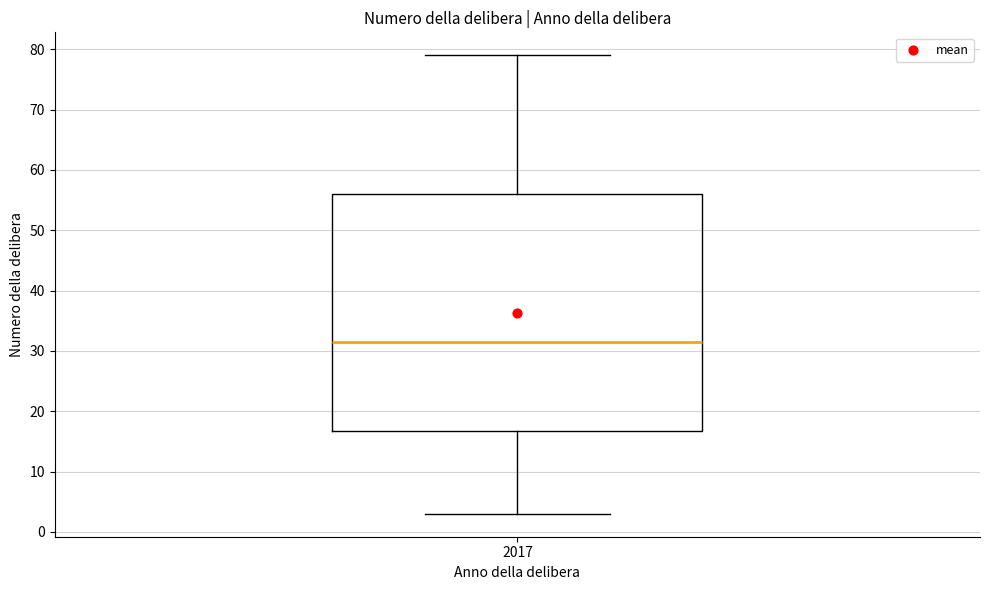

Read this box plot against the y-axis: the position of the median line, the range covered by the box, and the ends of both whiskers. The values are not printed on the chart, so give them approximately, as read against the axis.

median 32, box 17 to 56, whiskers 3 to 79